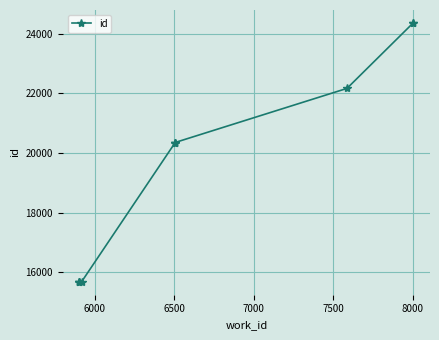

What is the minimum value shown in the chart?

15688